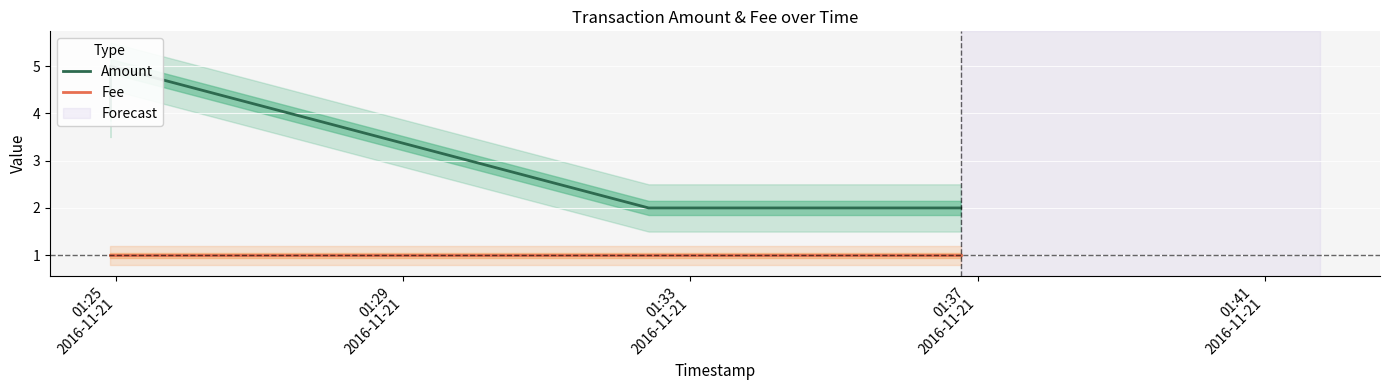

What is the total value across all series at 01:41
2016-11-21?

3